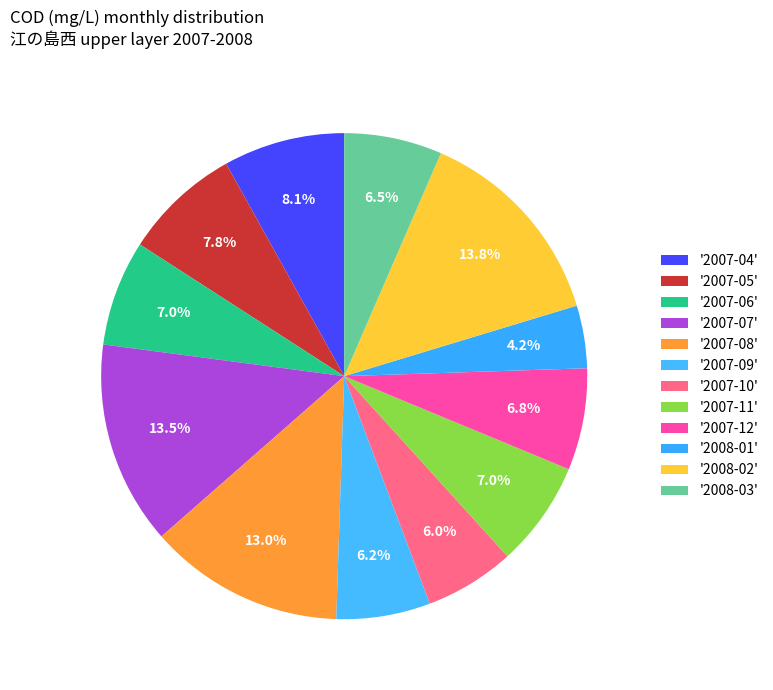

How many slices are in this pie chart?

12